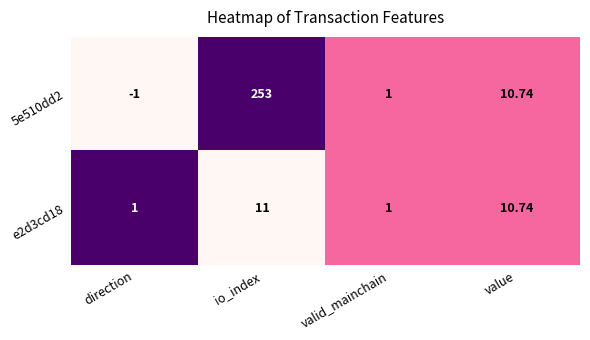

At direction, list the series in order from smallest to largest.

5e510dd2, e2d3cd18